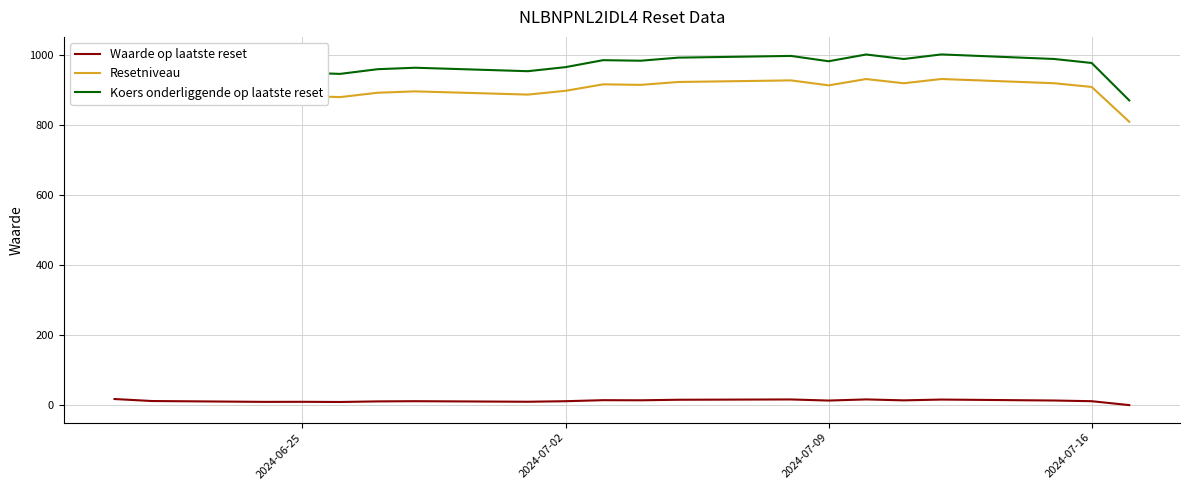

Does the chart display data point markers on the line(s)?

No